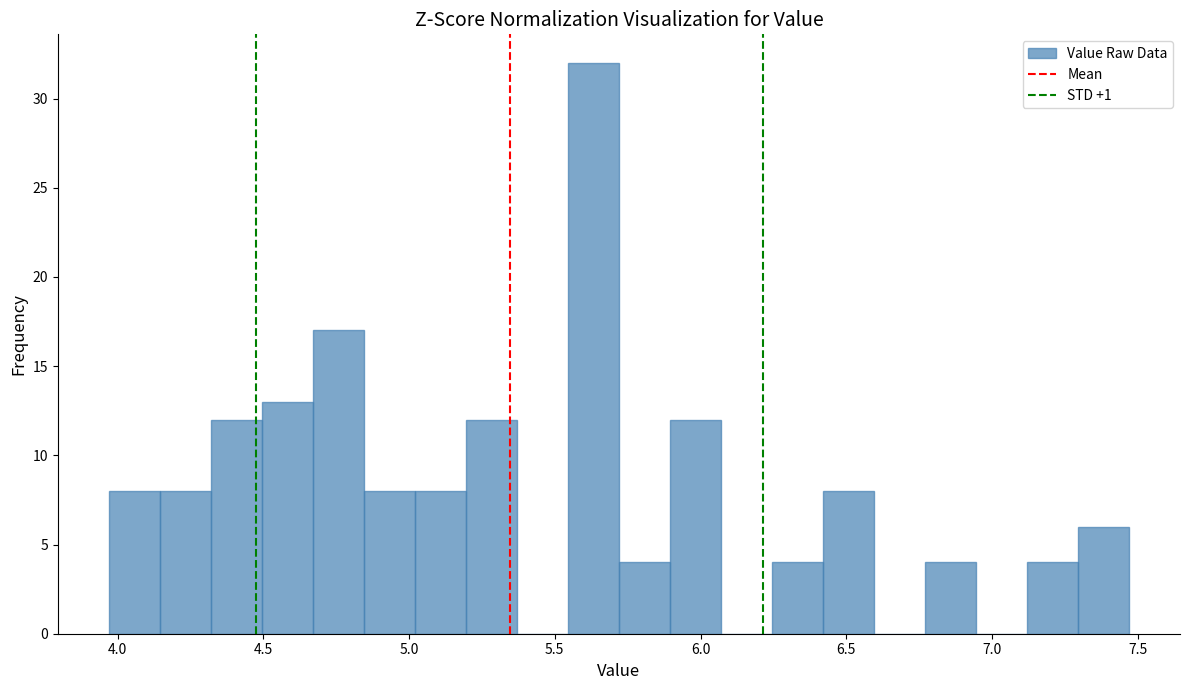

Around what value on the x-axis is the tallest bar? Give the approximate position of its centre, as read against the axis.

5.65